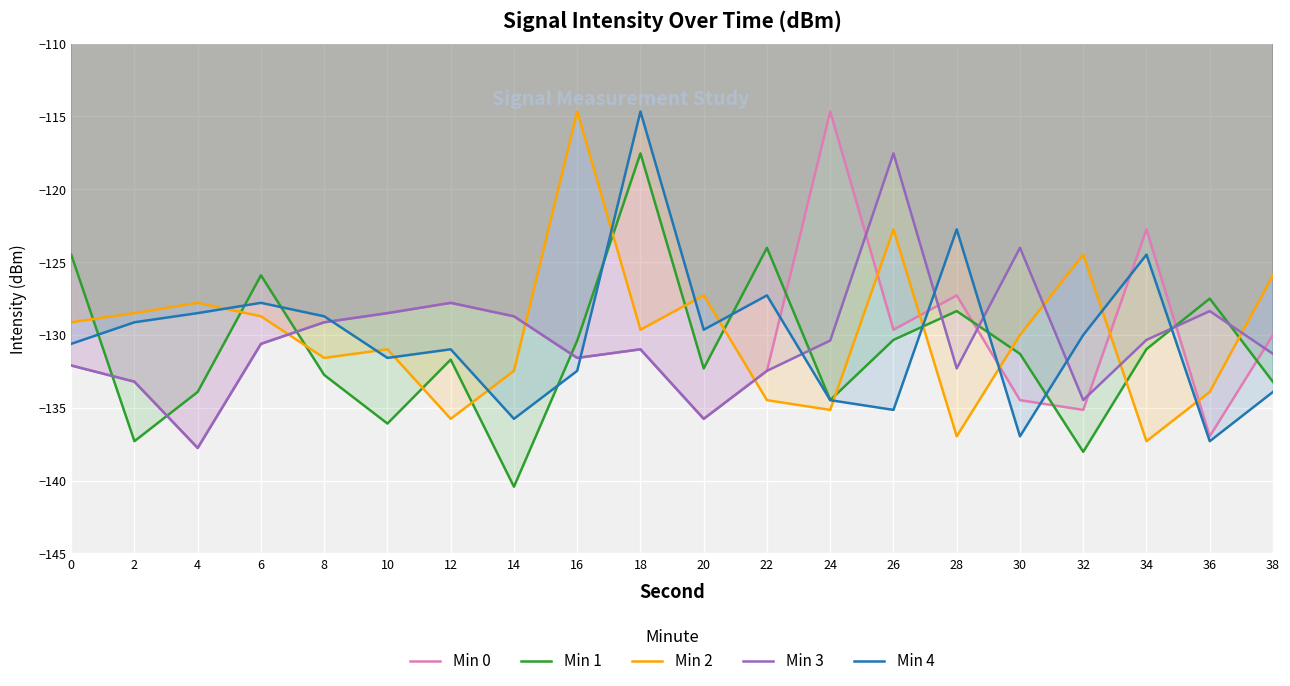

At which category does the chart reach its peak across all series?

24